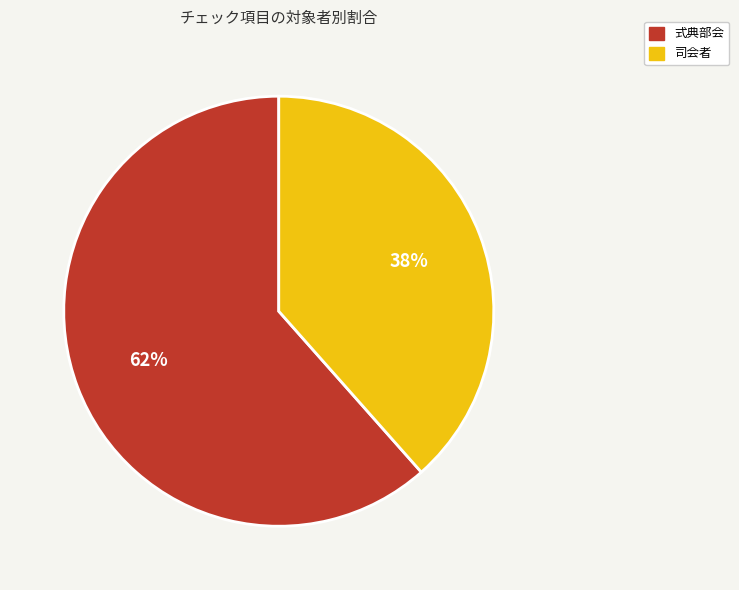

Between 式典部会 and 司会者, which is larger?

式典部会